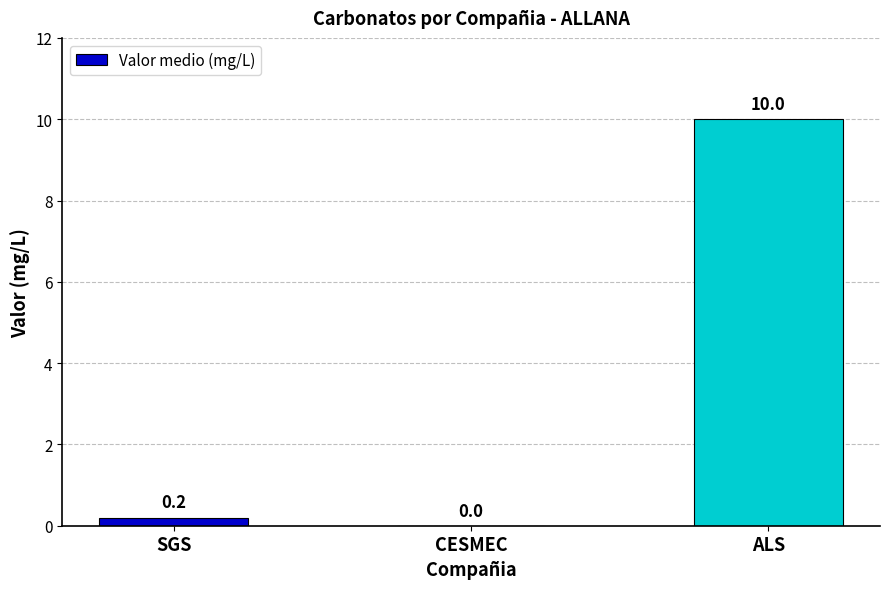

At which label is the value closest to 5?

SGS